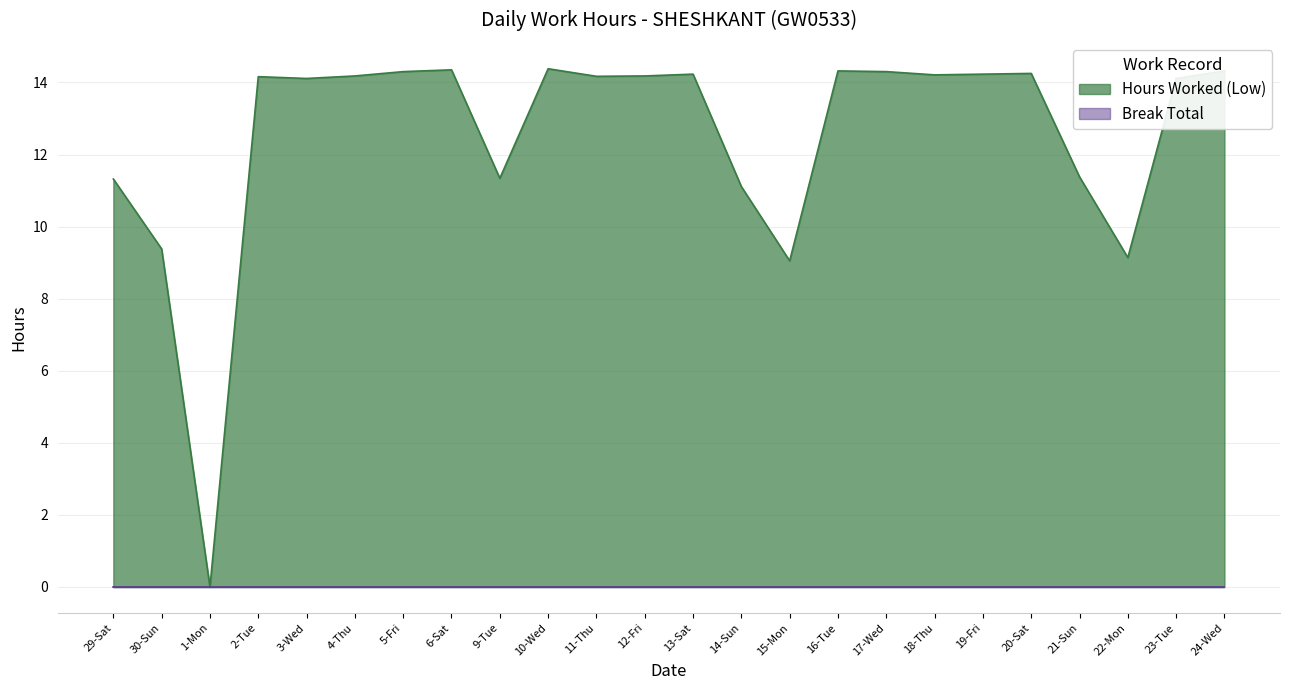

What is the label of the 8th point from the left?

6-Sat